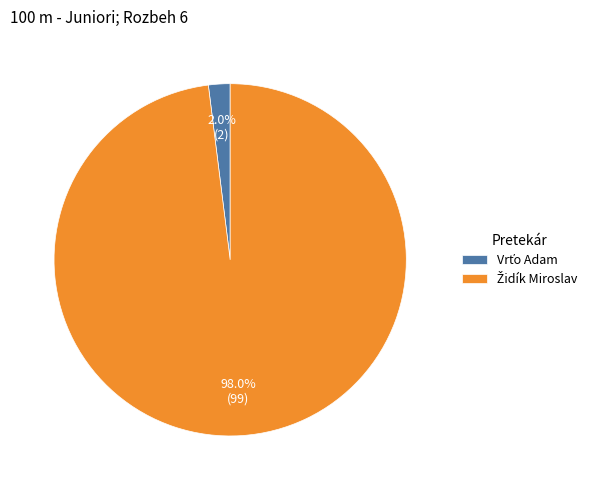

Is there any slice that represents more than half of the pie?

Yes